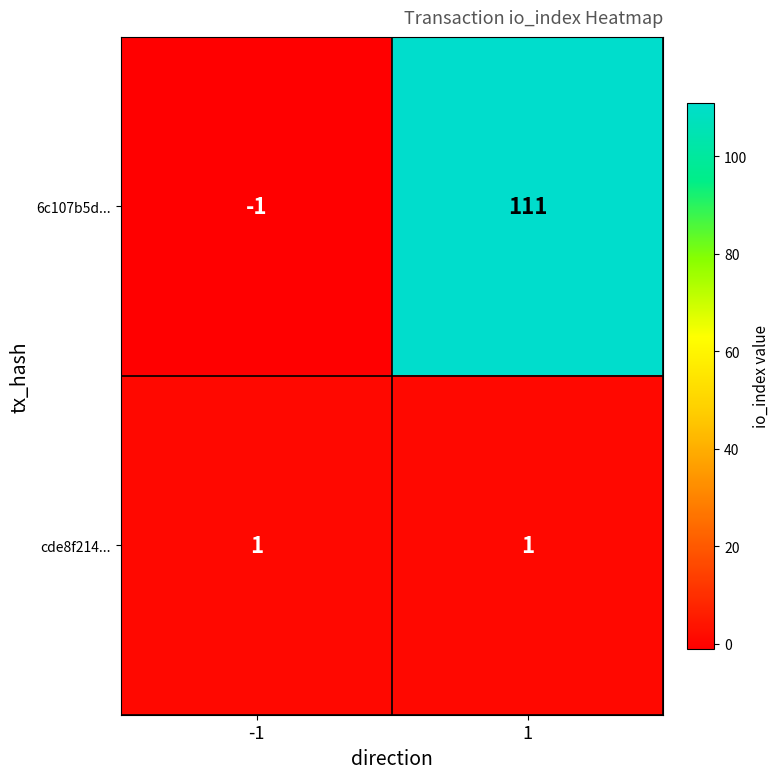

What is the maximum value for 6c107b5d...?

111